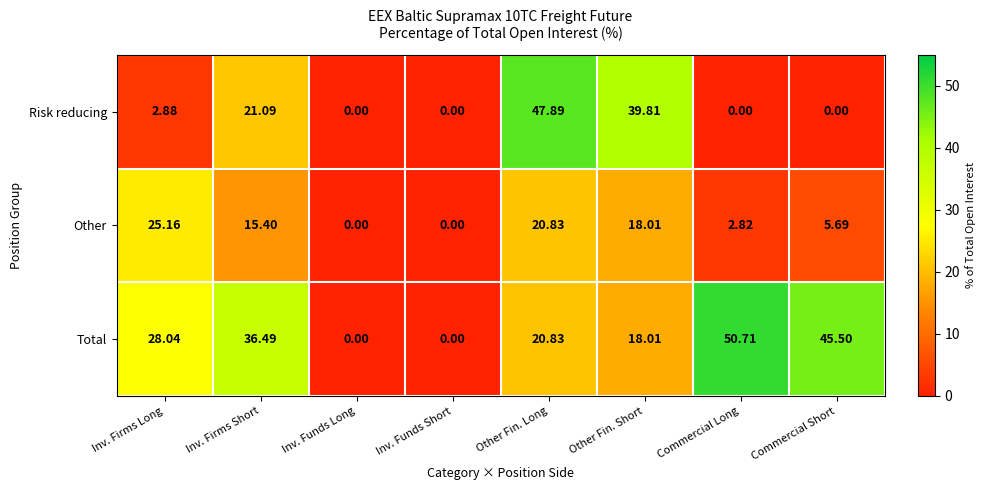

Which series changed the most between Inv. Firms Long and Inv. Firms Short?

Risk reducing